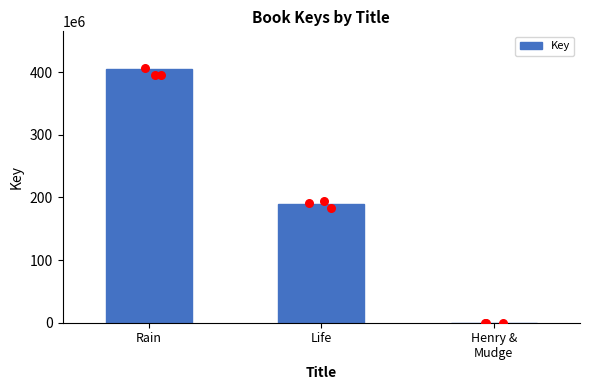

Which has a higher value, Rain or Henry &
Mudge?

Rain